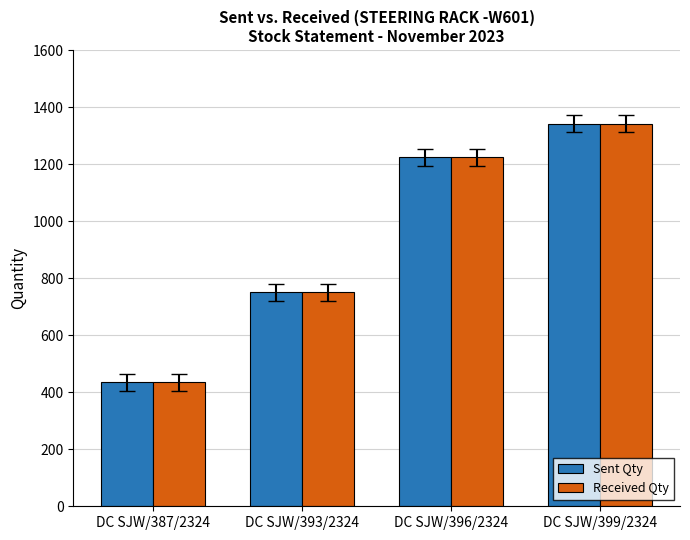

What position from the left is DC SJW/387/2324?

1